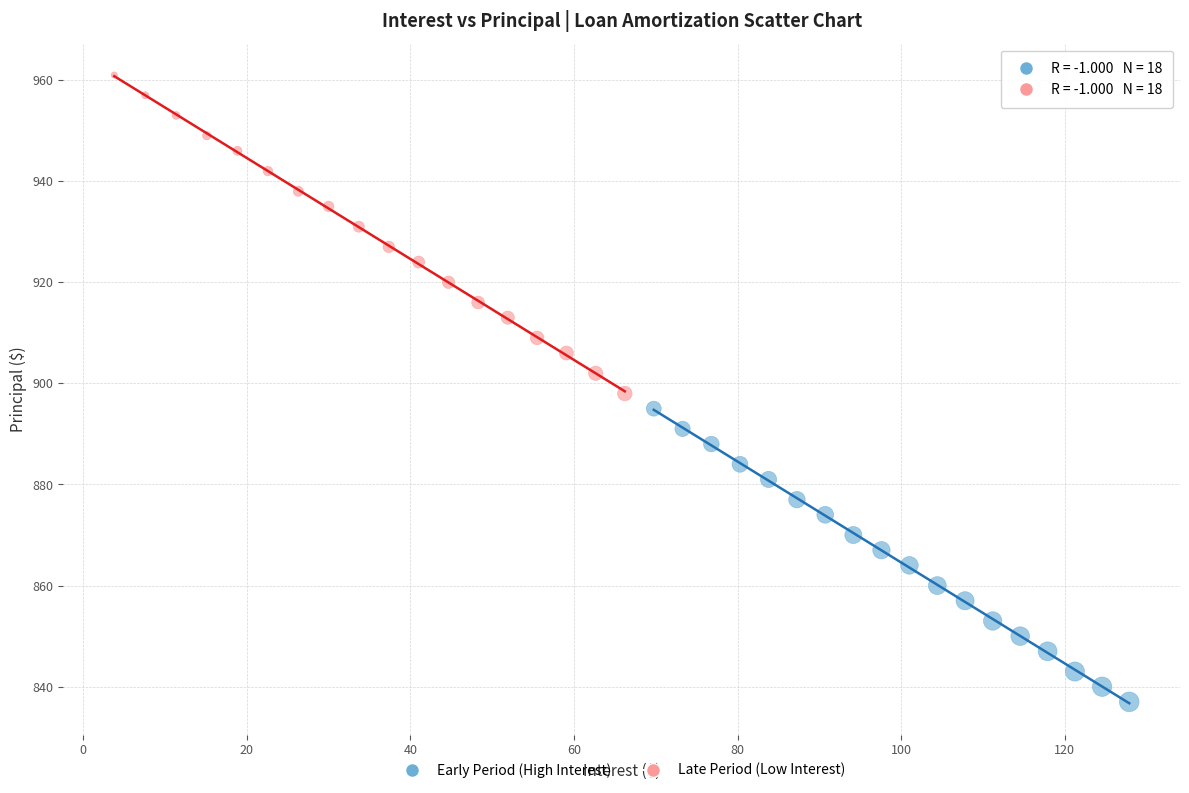

Which series contains the lowest Y value?

Early Period (High Interest)